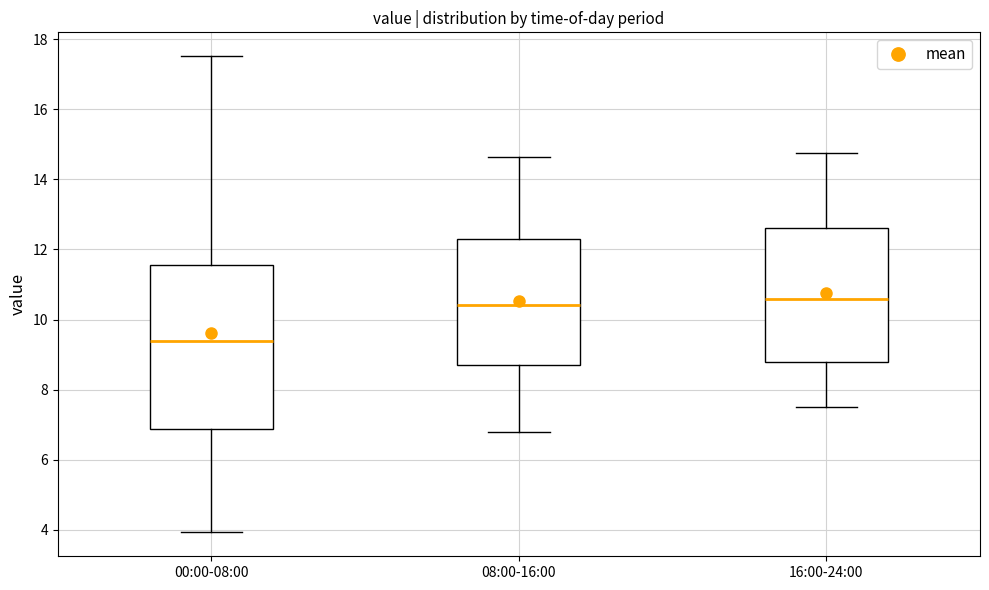

Reading left to right, transcribe this box plot: for each box, give where its median line is, the range the box spans, and where its two whiskers end, as read against the y-axis. The values are not printed on the chart, so give them approximately, as read against the axis.

00:00-08:00: median 9.4, box 6.8 to 11.6, whiskers 4.0 to 17.6
08:00-16:00: median 10.4, box 8.8 to 12.2, whiskers 6.8 to 14.6
16:00-24:00: median 10.6, box 8.8 to 12.6, whiskers 7.6 to 14.8